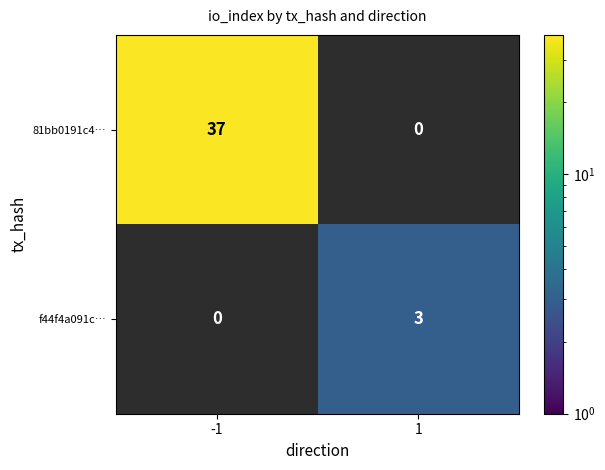

Read the f44f4a091c… value at 1.

3